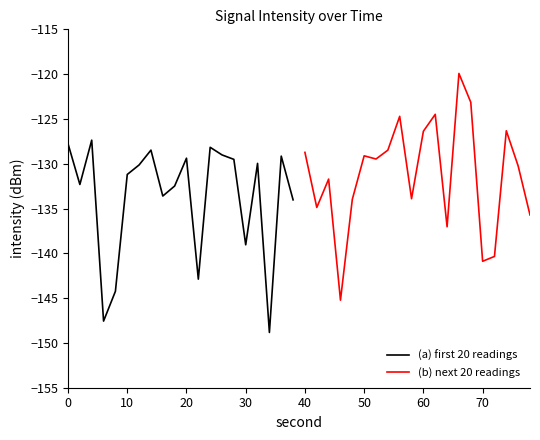

In (a) first 20 readings, how many points are lower than both neighbors (excluding endpoints)?

6